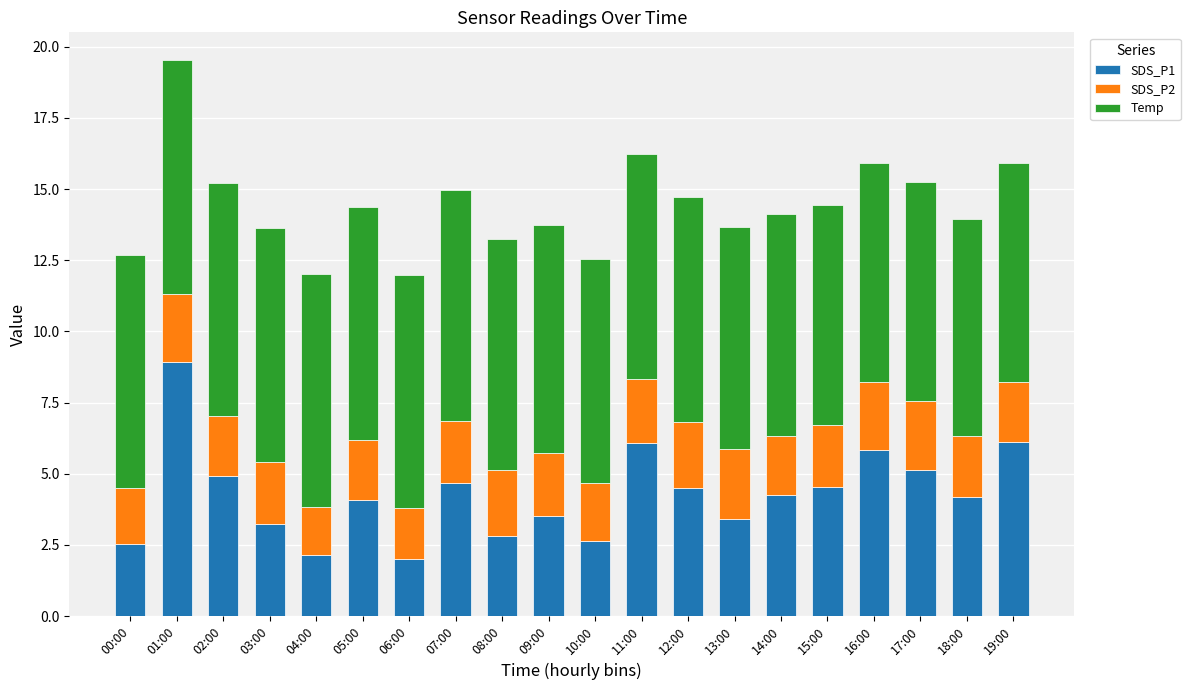

Which category has the highest value in the SDS_P1 series?

01:00